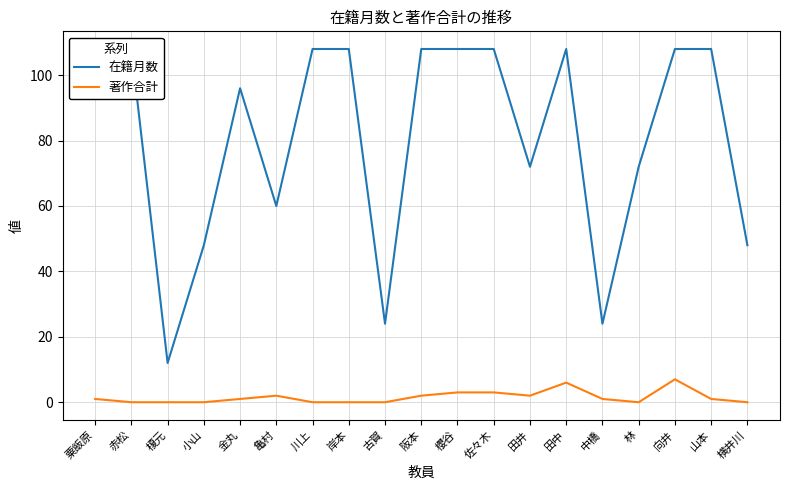

True or false: 著作合計 and 在籍月数 cross at least once.

False